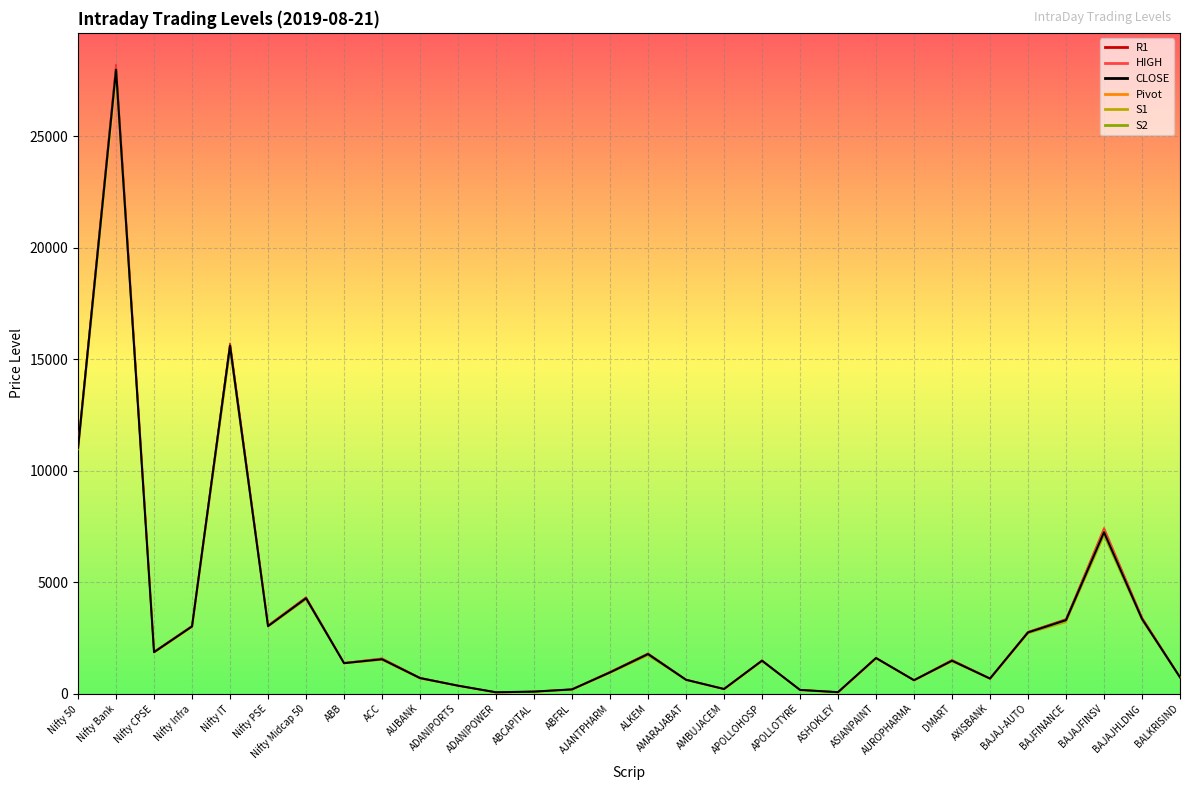

What is the difference between the maximum and minimum values in the R1_line series?

28125.0